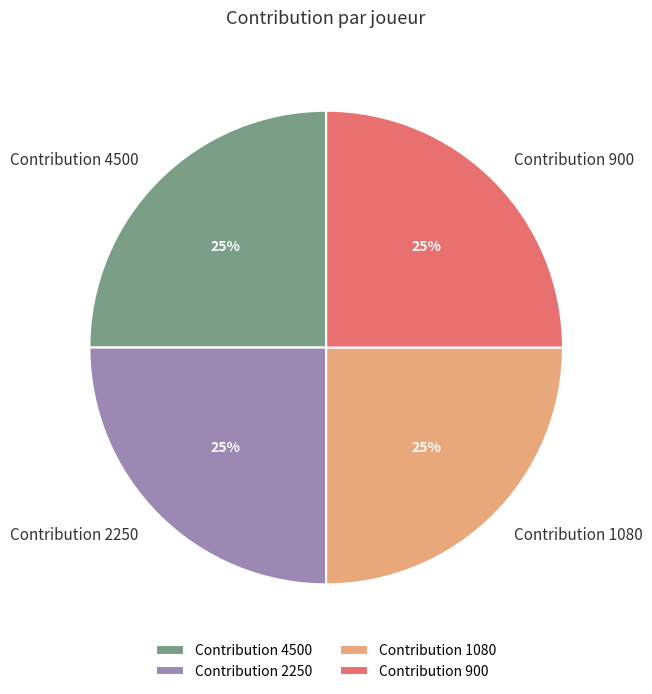

To the nearest percent, what percentage of the pie is Contribution 1080?

25%